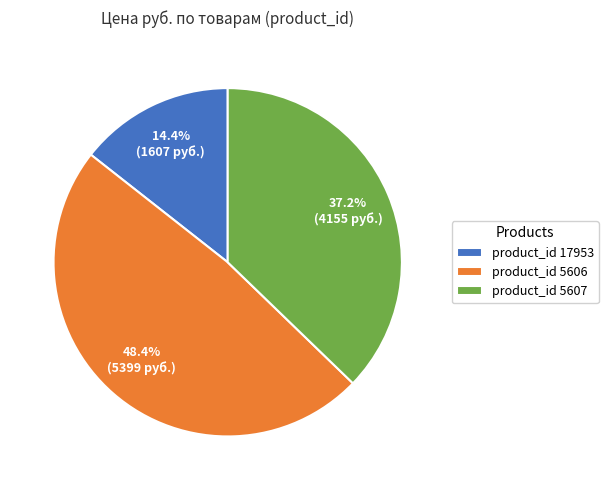

Rank the categories by value from highest to lowest.

product_id 5606, product_id 5607, product_id 17953